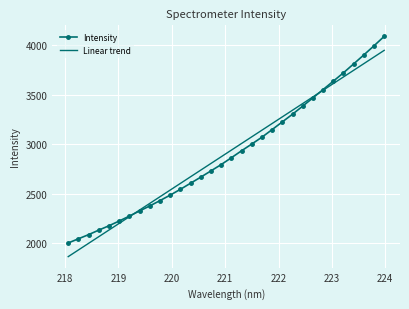

Rank the series by their maximum value, from lowest to highest.

Linear trend, Intensity